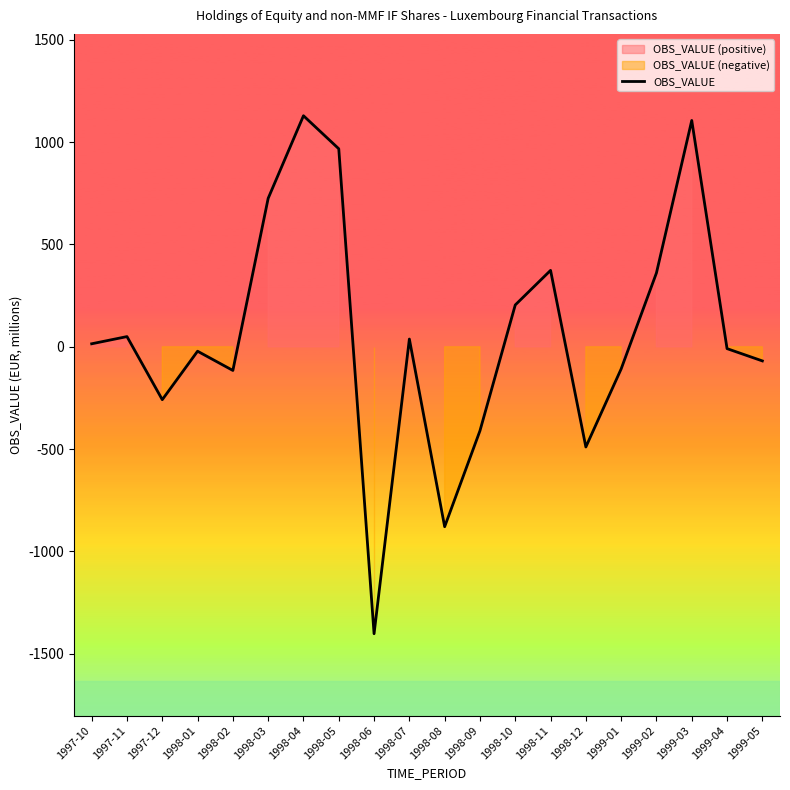

At which label is the value closest to -136?

1998-02